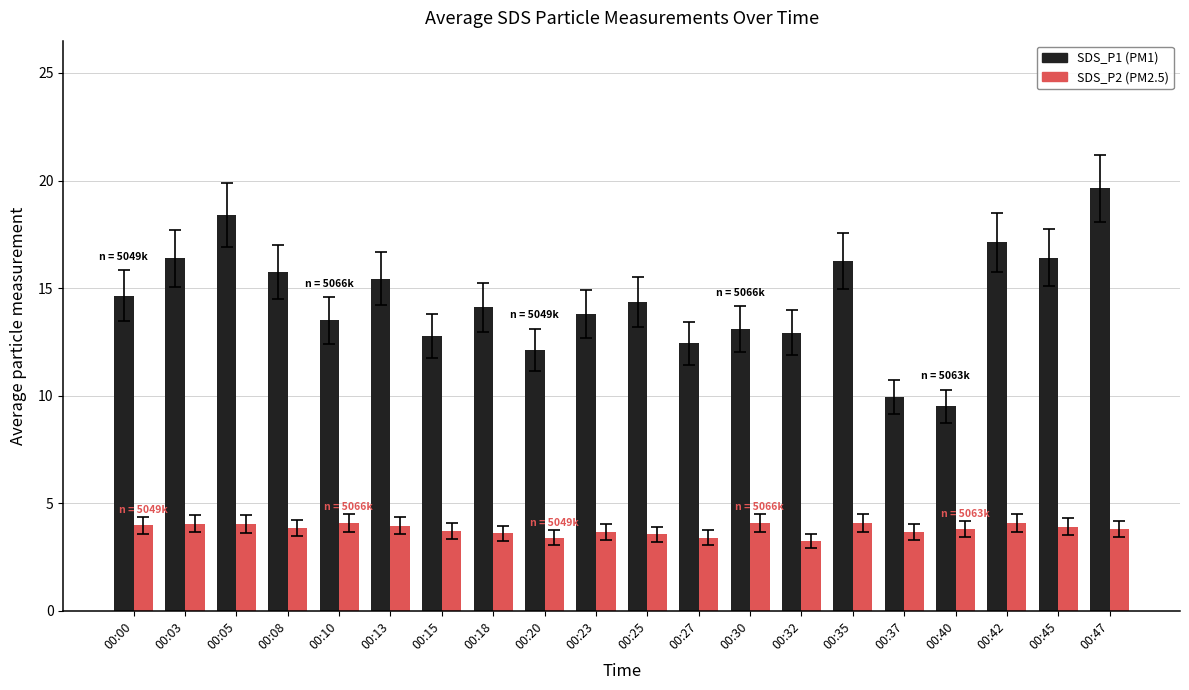

Count the number of data series in this chart.

2